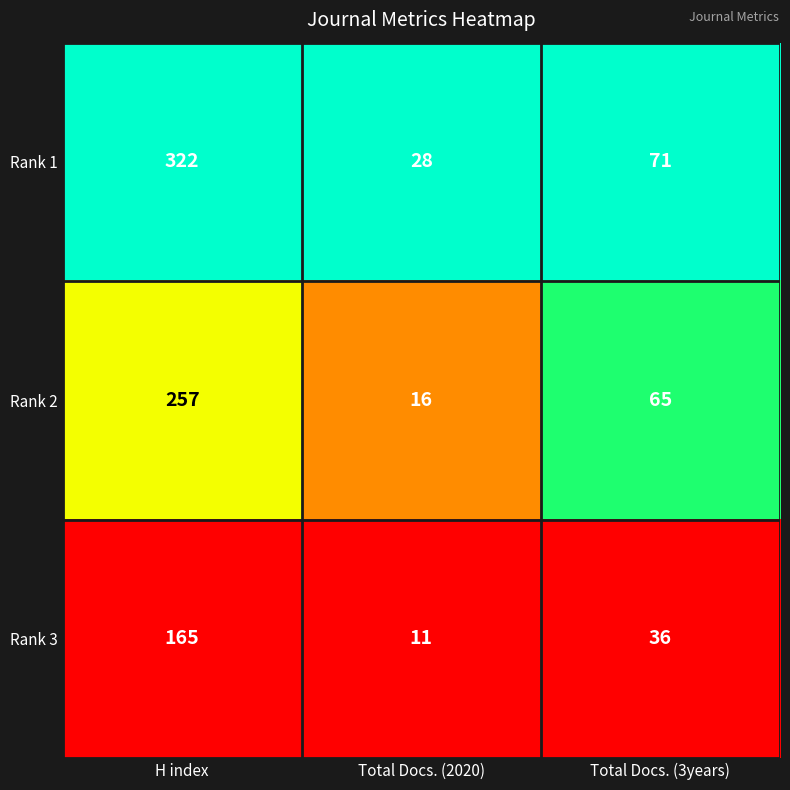

Which series has the largest range (max minus min)?

Rank 1